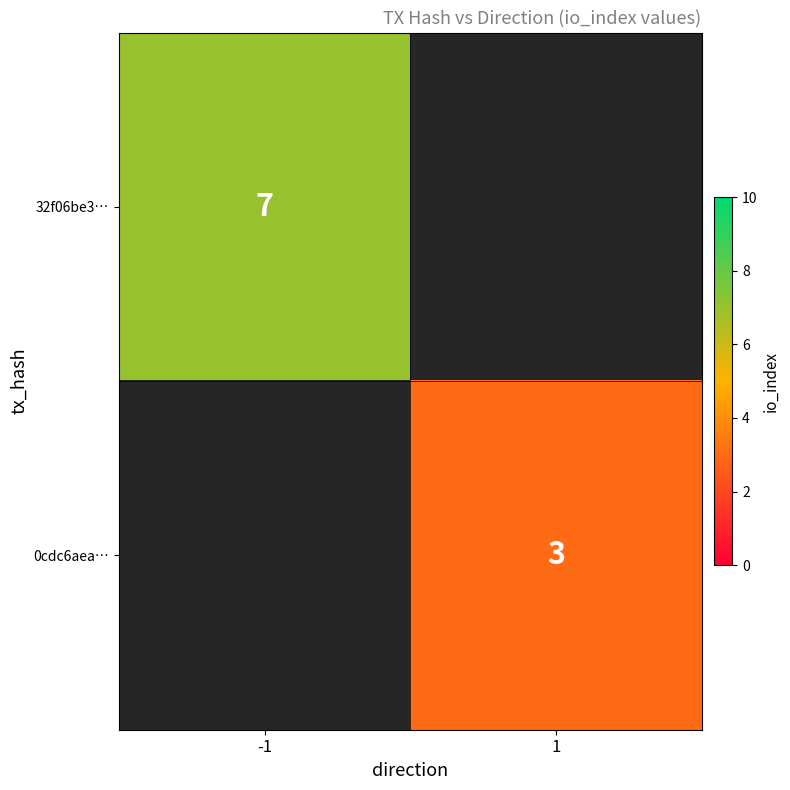

Is the value of 32f06be3… at -1 greater than the value of 0cdc6aea… at 1?

Yes